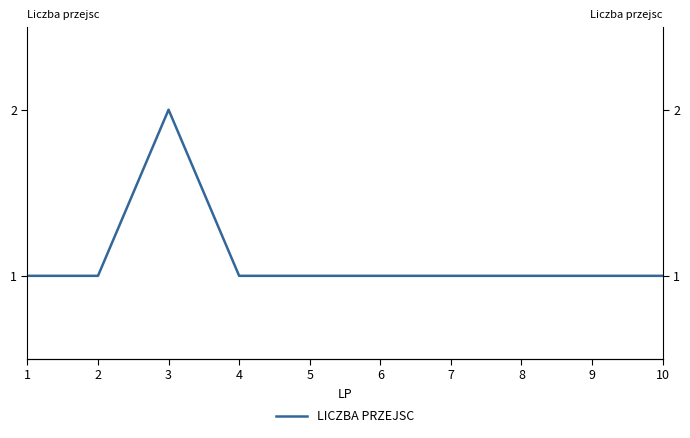

Is it true that the value at 5 is 1?

True